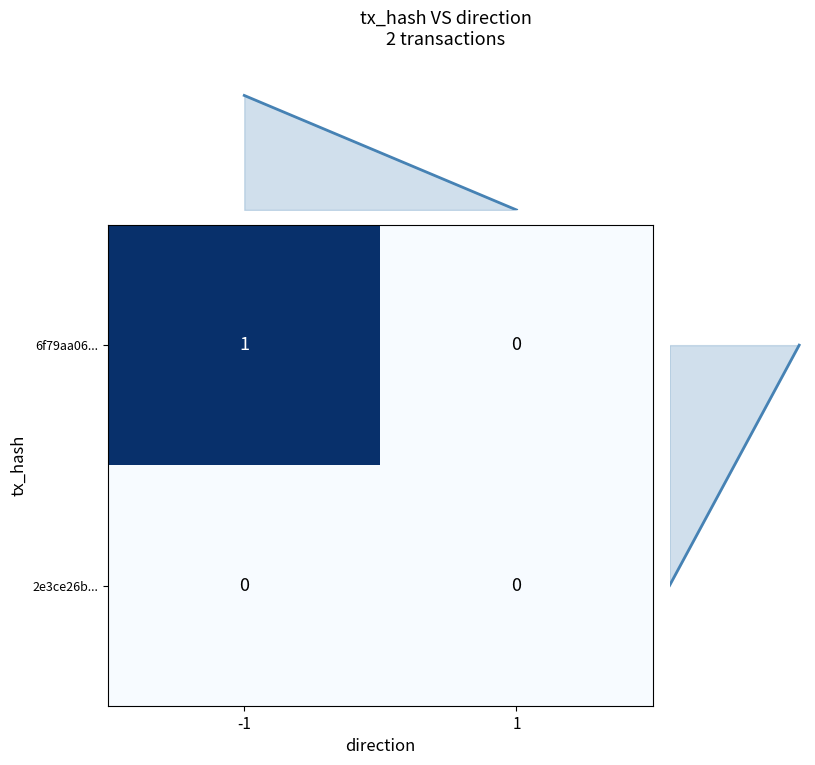

Reading left to right, list all the values displayed in this chart.

6f79aa06...: -1=1	1=0
2e3ce26b...: -1=0	1=0